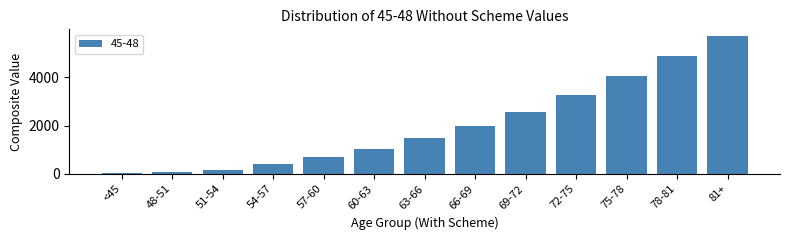

Reading left to right, list all the values displayed in this chart.

24.1	74.4	180.0	404.3	685.8	1037.2	1463.8	1972.2	2568.6	3259.3	4041.4	4860.1	5684.6